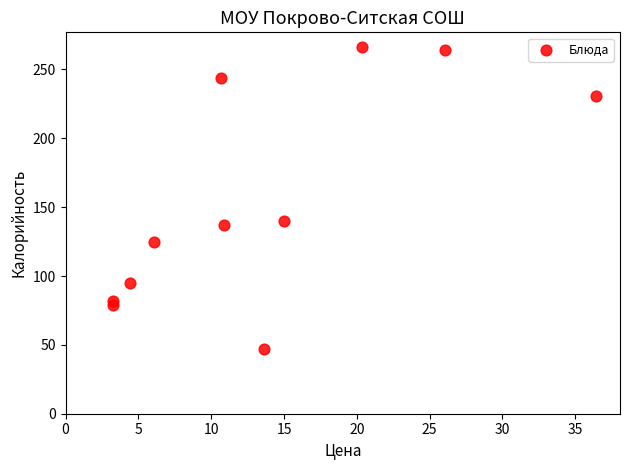

What is the average Y value?

155